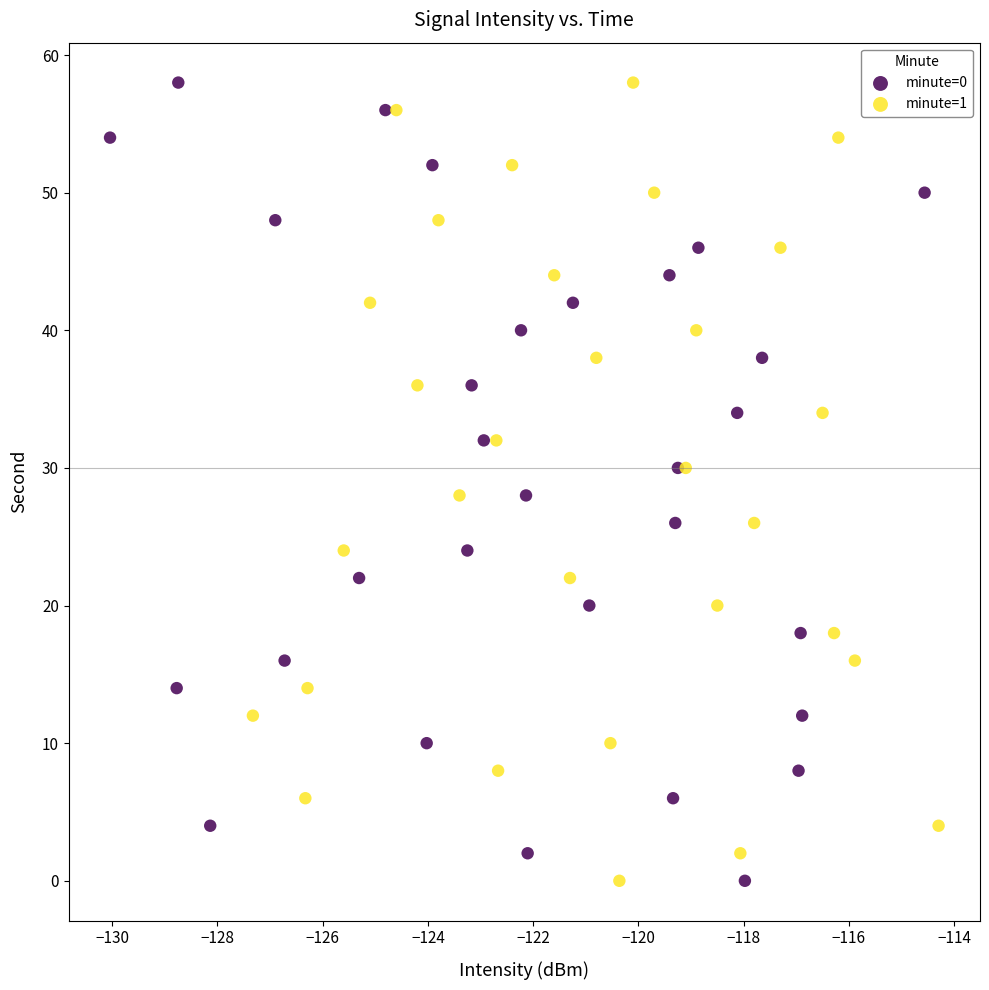

What are all the series names shown in the legend?

minute=0, minute=1